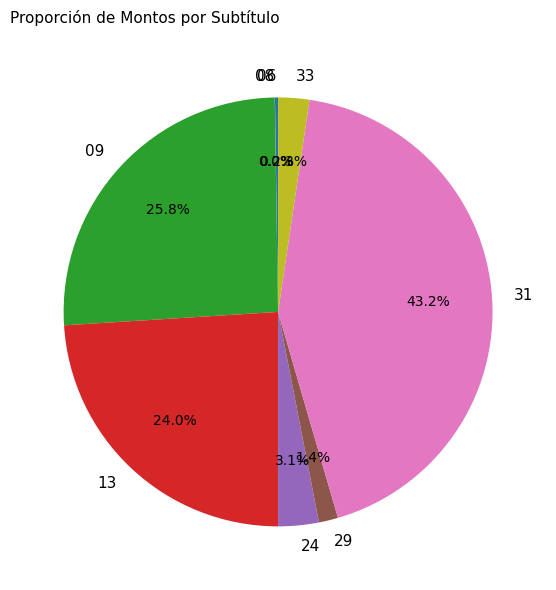

Which category has the biggest portion of the pie?

31